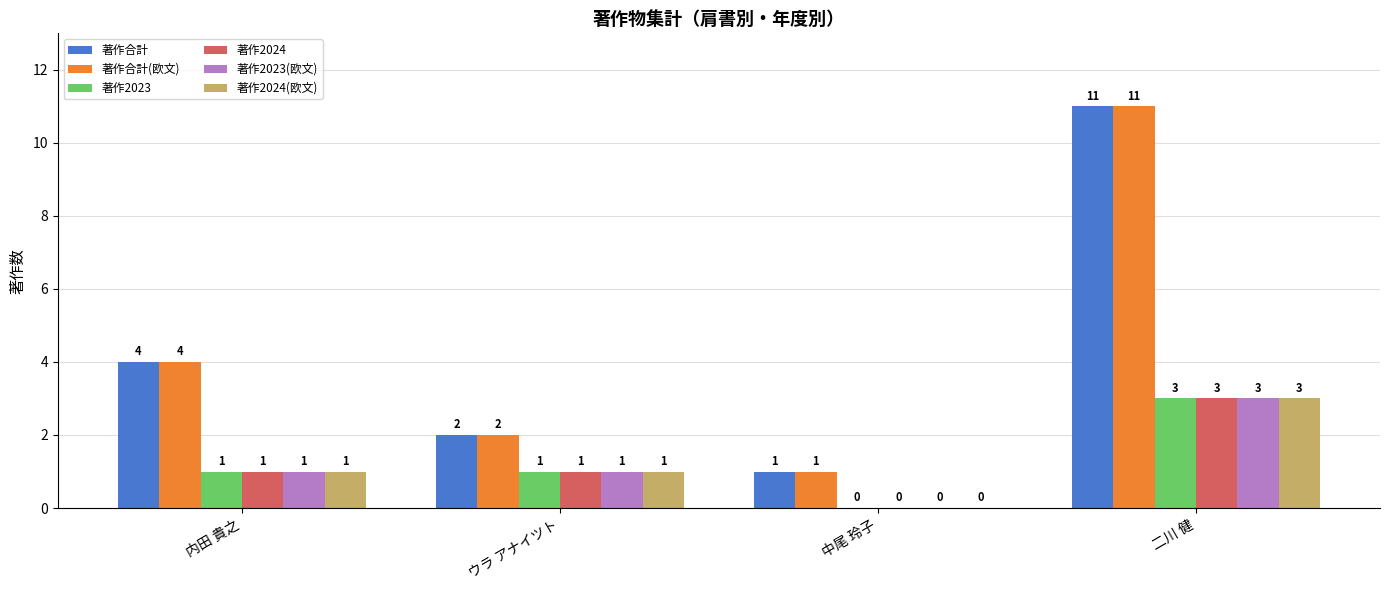

What is the sum of all 著作2024 values?

5